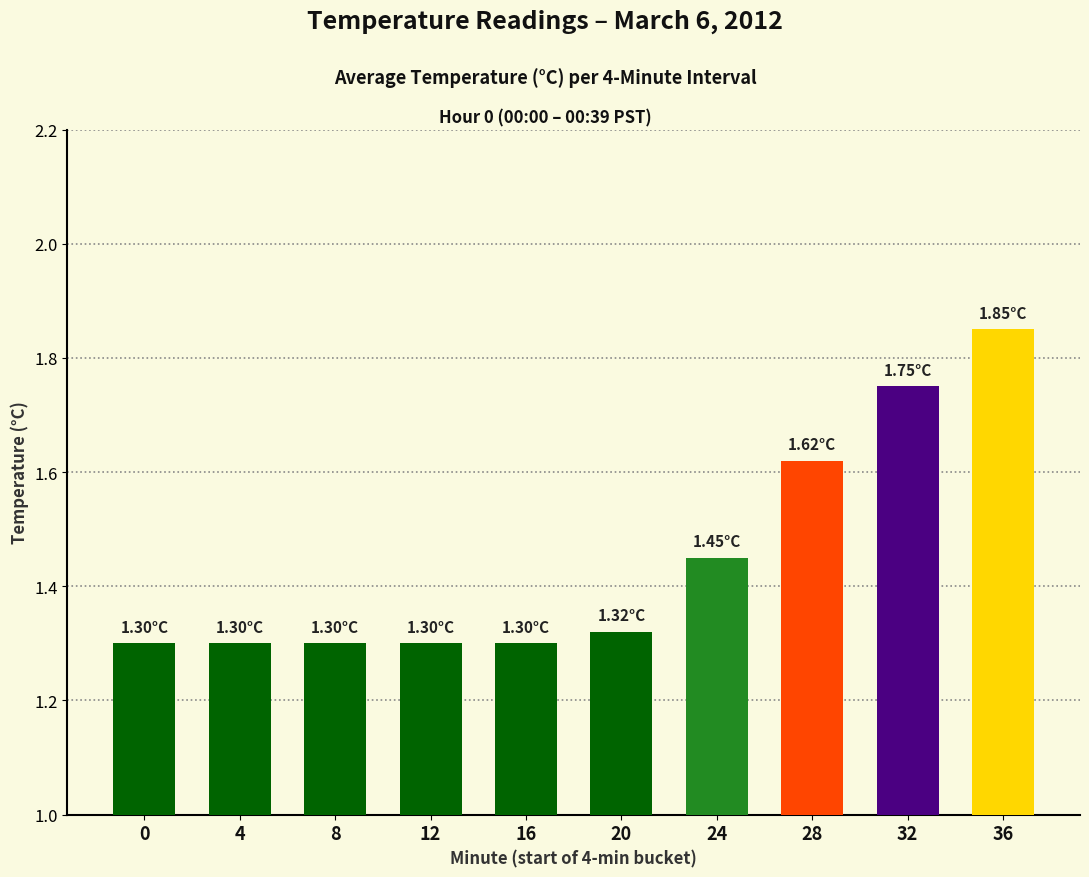

What is the sum of all values?

14.5